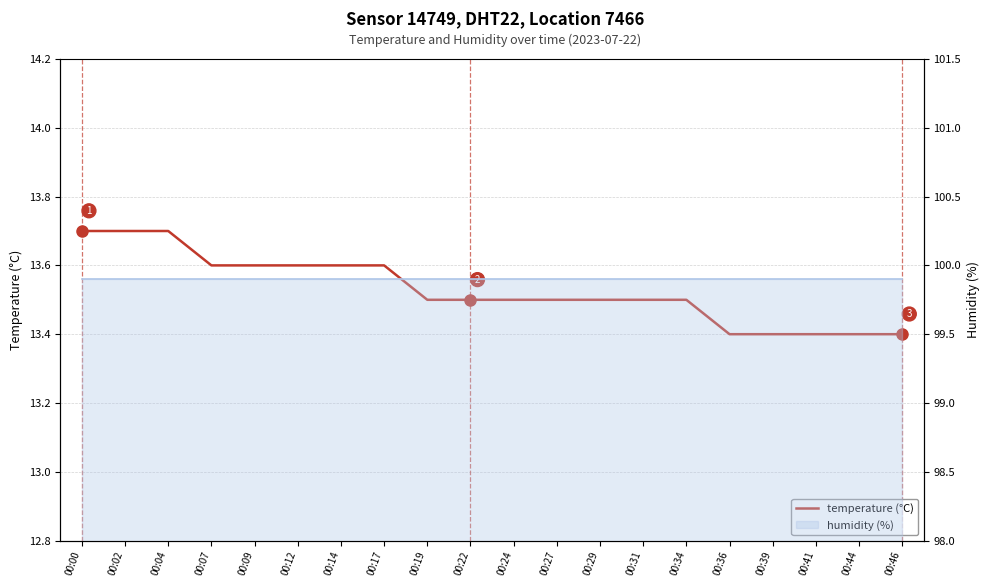

What is the average value?

13.5